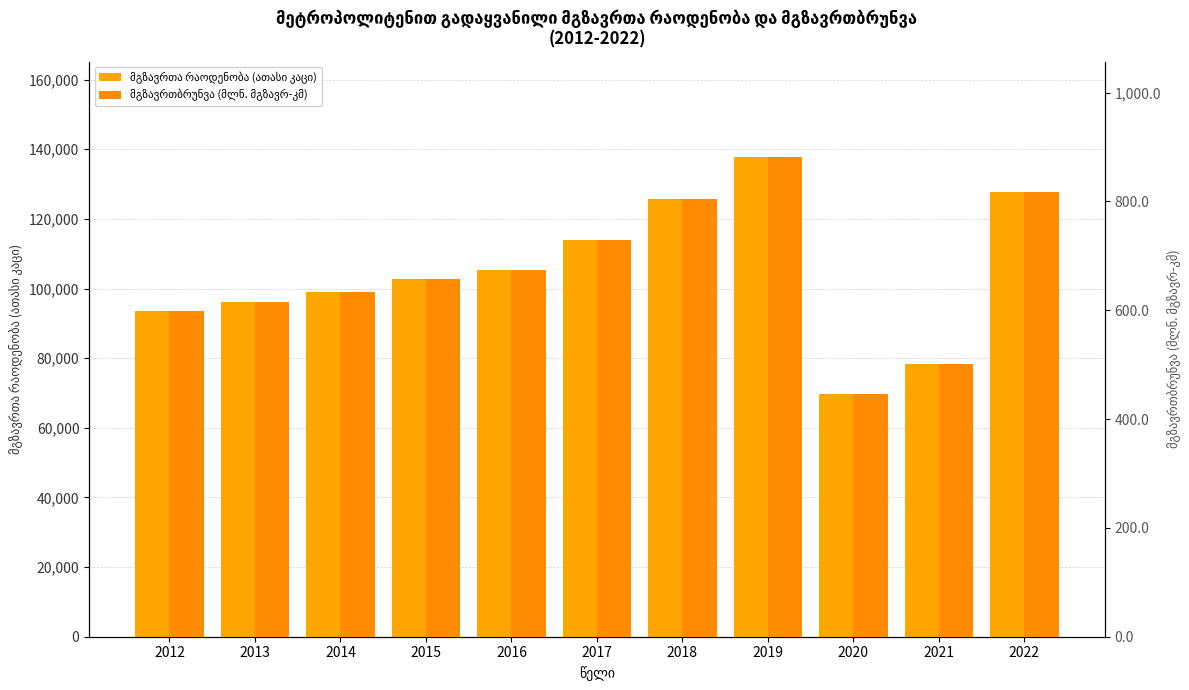

What is the average value of the მგზავრთბრუნვა (მლნ. მგზავრ-კმ) series?

669.2